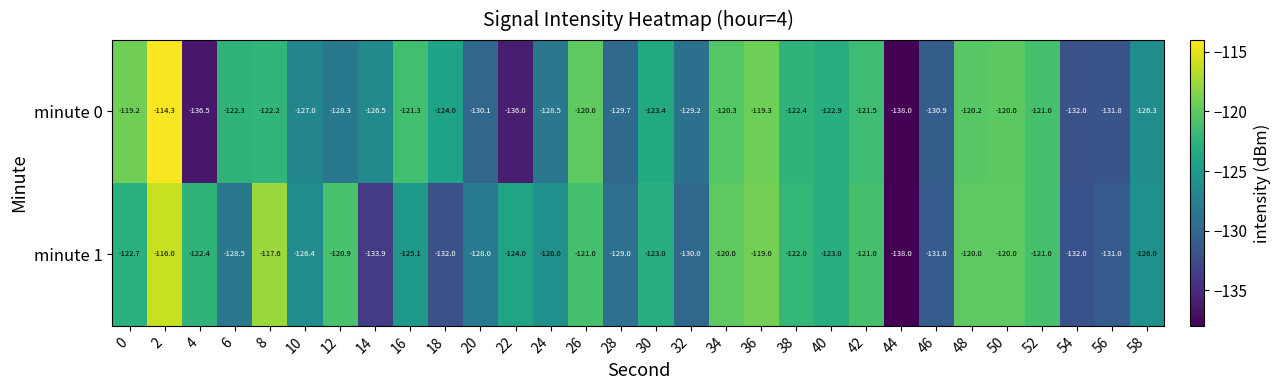

At 0, list the series in order from largest to smallest.

minute 0, minute 1